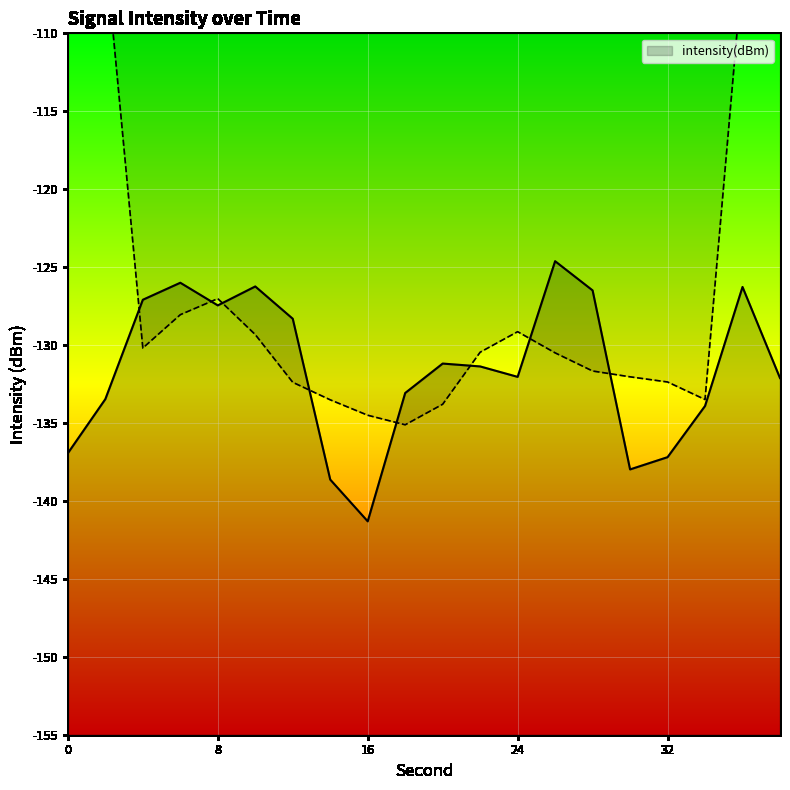

Count the number of data series in this chart.

1